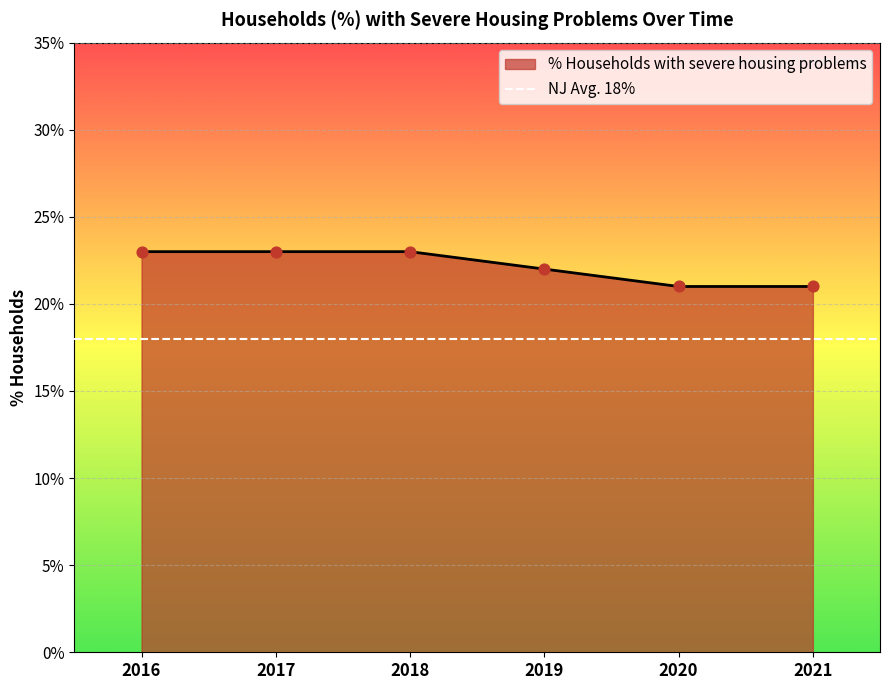

Which has a higher value, 2017 or 2018?

2017